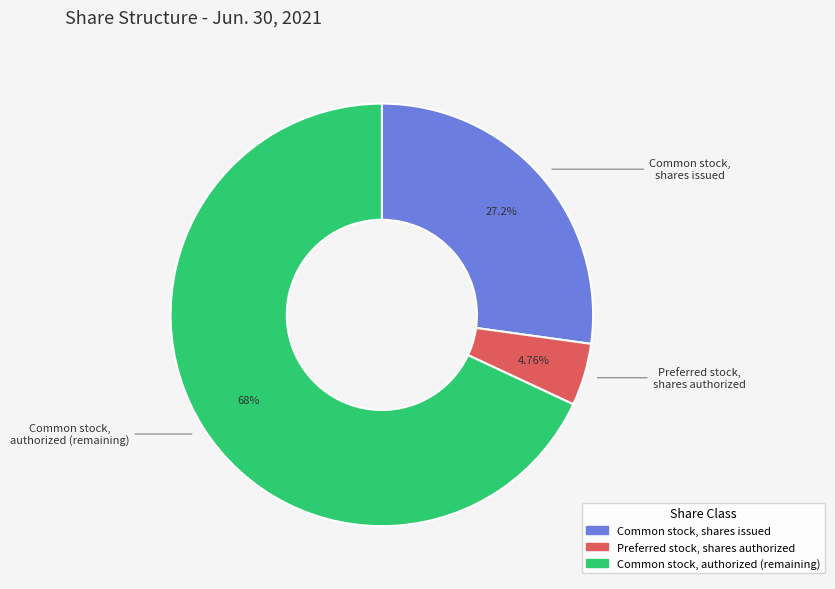

How many segments does this pie chart have?

3